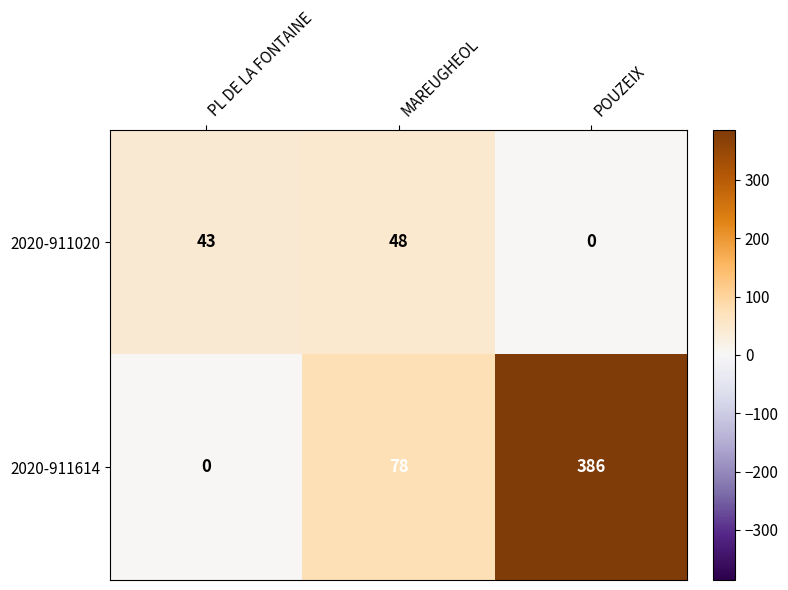

Which series changed the most between PL DE LA FONTAINE and POUZEIX?

2020-911614